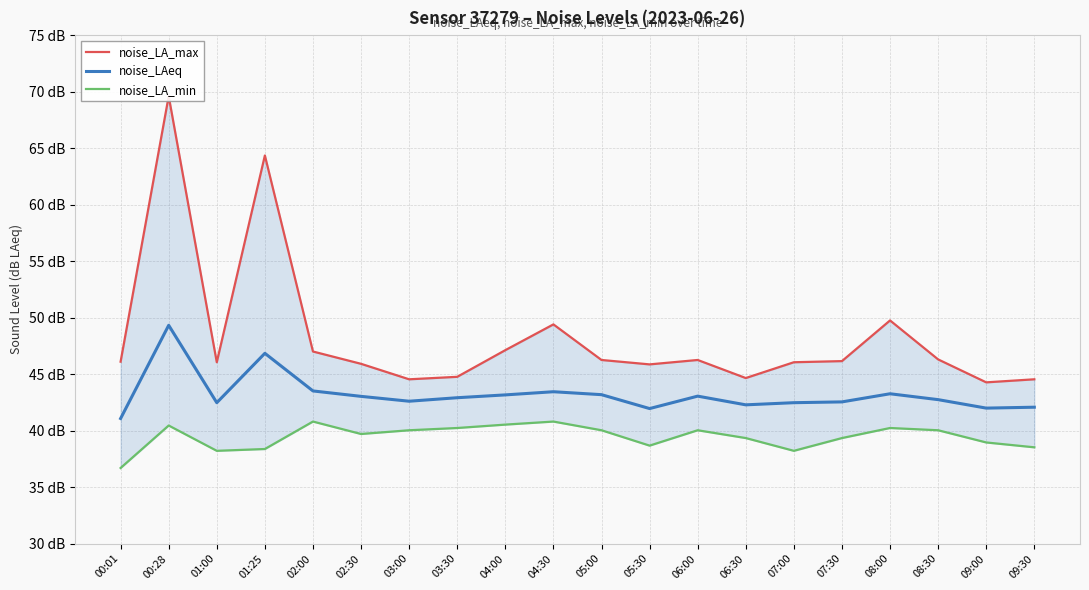

Rank the series by their average value, from highest to lowest.

noise_LA_max, noise_LAeq, noise_LA_min